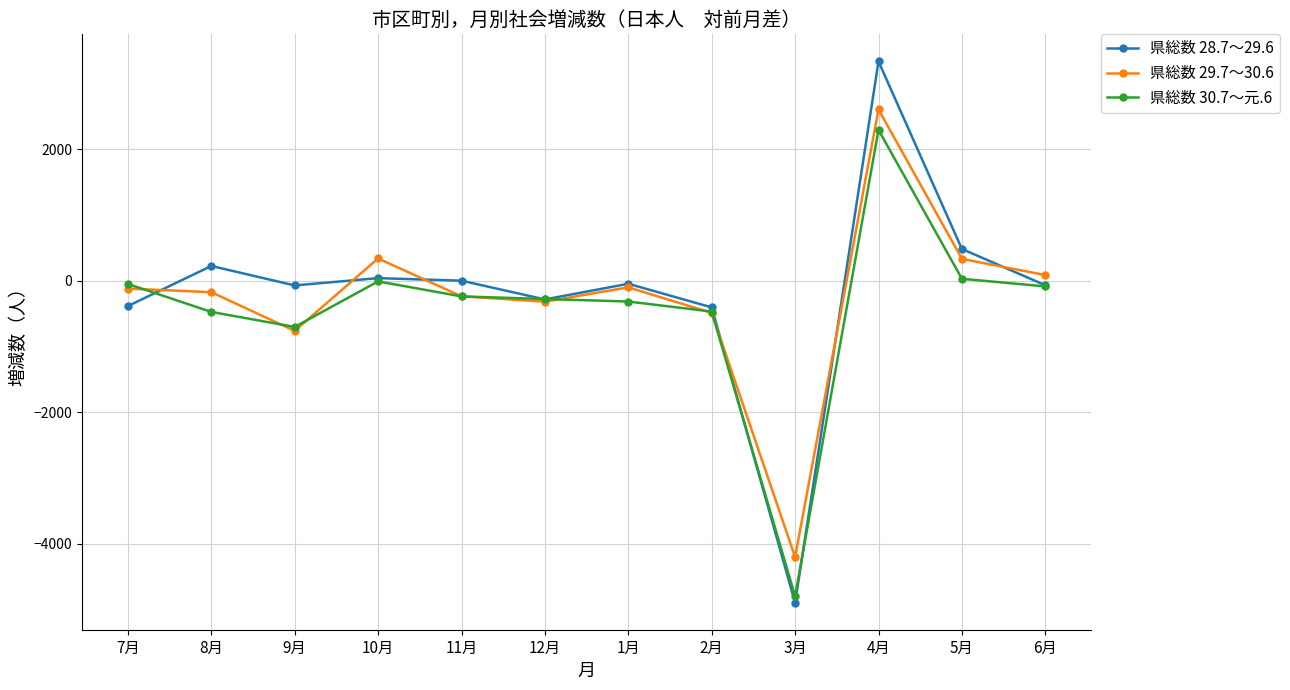

True or false: 県総数 29.7～30.6 has more than 0 interior local peaks.

True